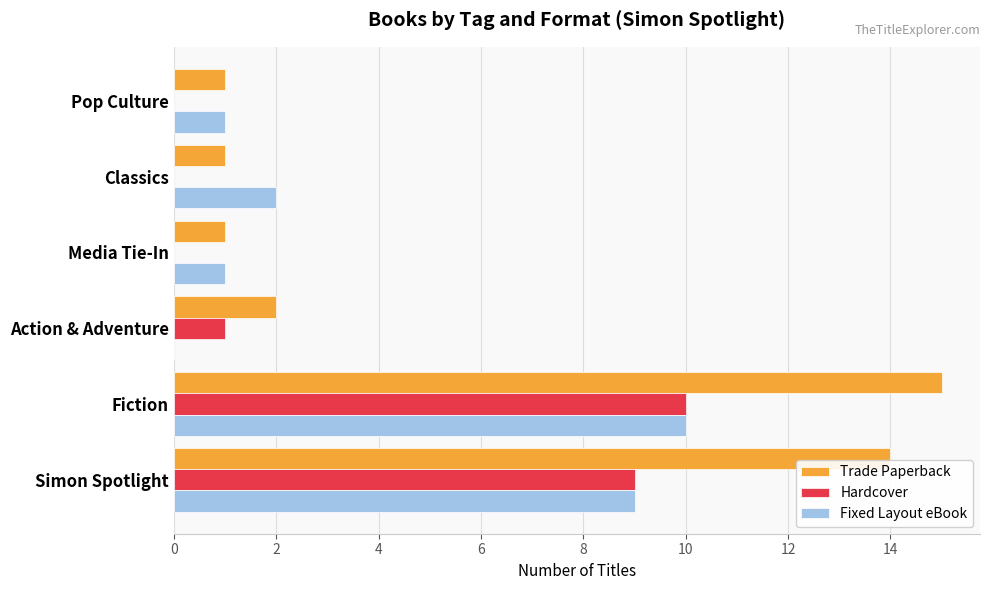

Between Fiction and Classics, which series saw the biggest shift?

Trade Paperback